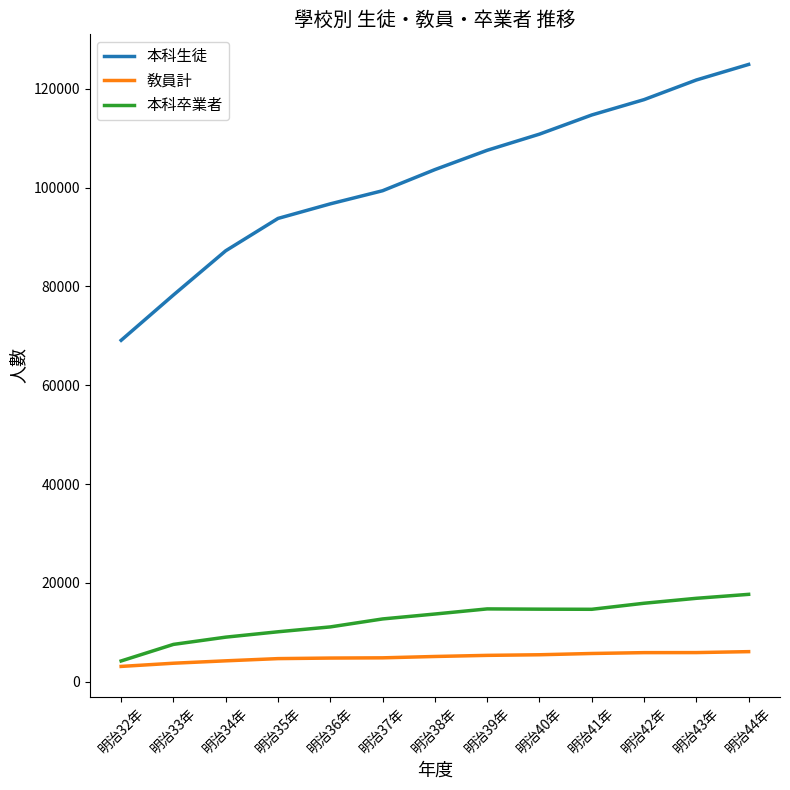

The value of 本科生徒 at 明治37年 is 38099. True or false?

False